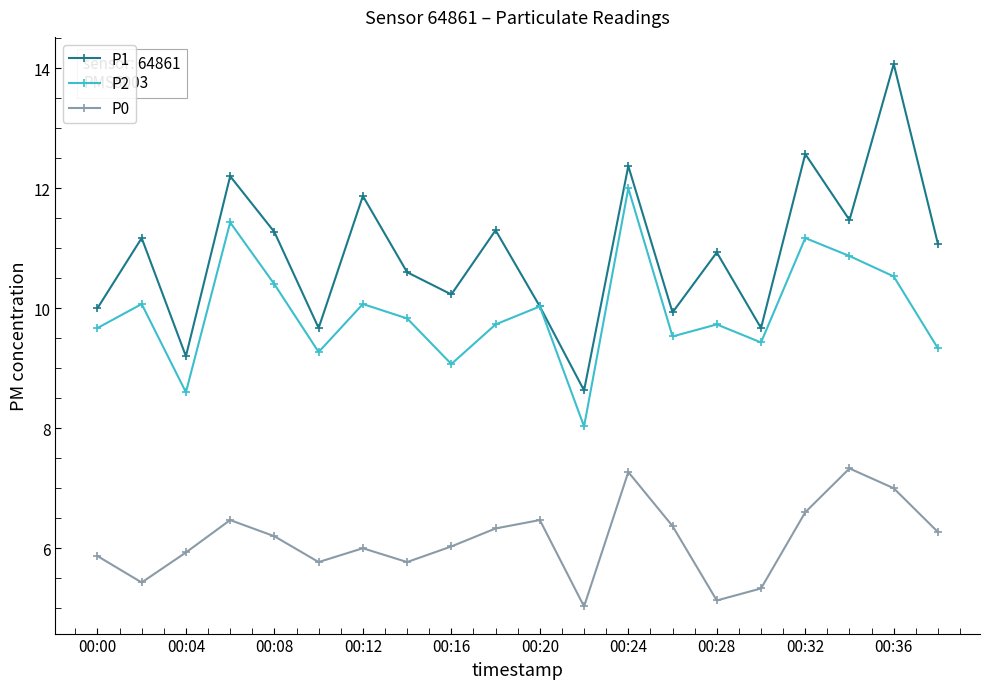

True or false: P0 and P1 cross at least once.

False